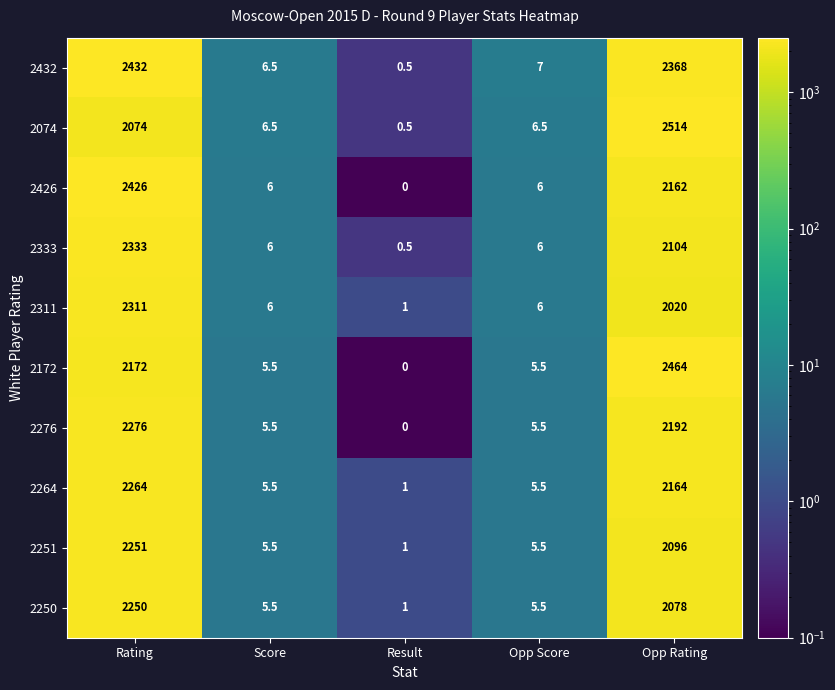

What is the difference between the 2426 values at Opp Score and Opp Rating?

2156.0